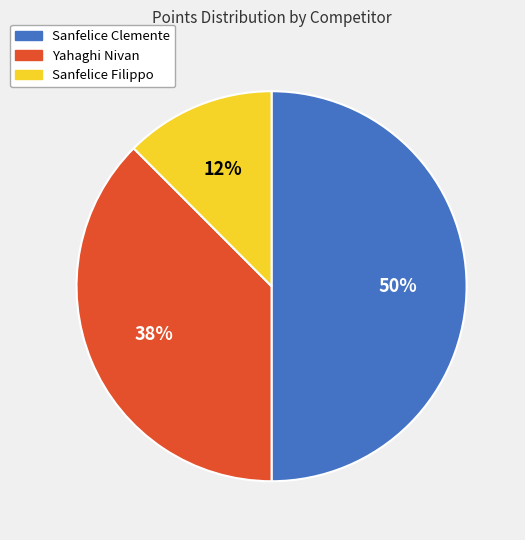

Is it true that Yahaghi Nivan is 38% of the pie?

True